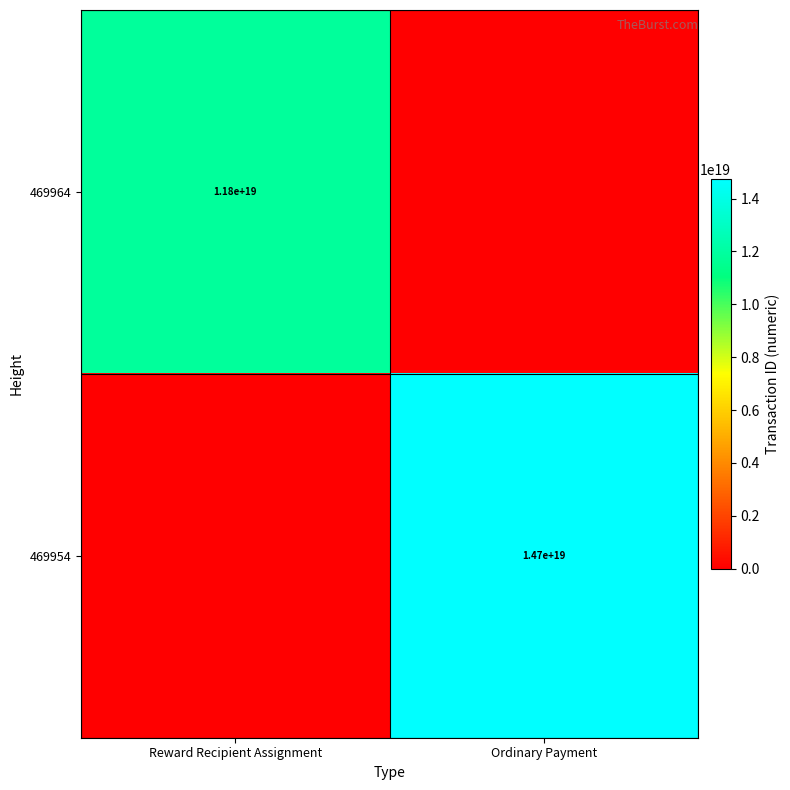

Is it true that 469964 equals 11800000000000000000 at Reward Recipient Assignment?

True